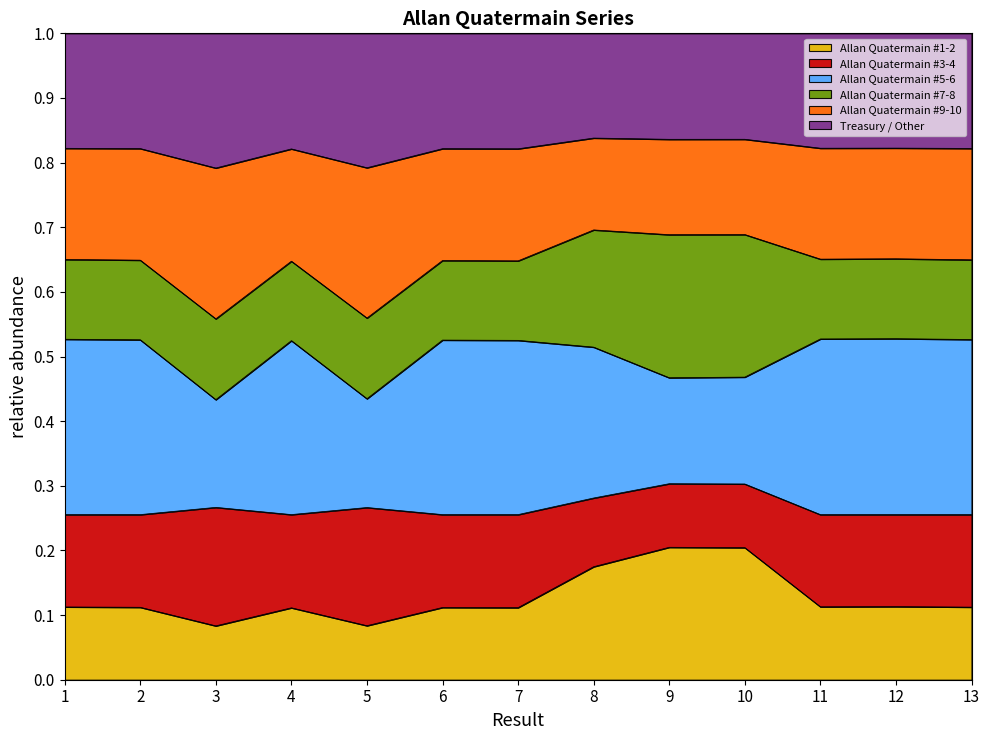

Rank the categories by value from lowest to highest.

3, 5, 4, 7, 6, 2, 13, 1, 11, 12, 8, 10, 9